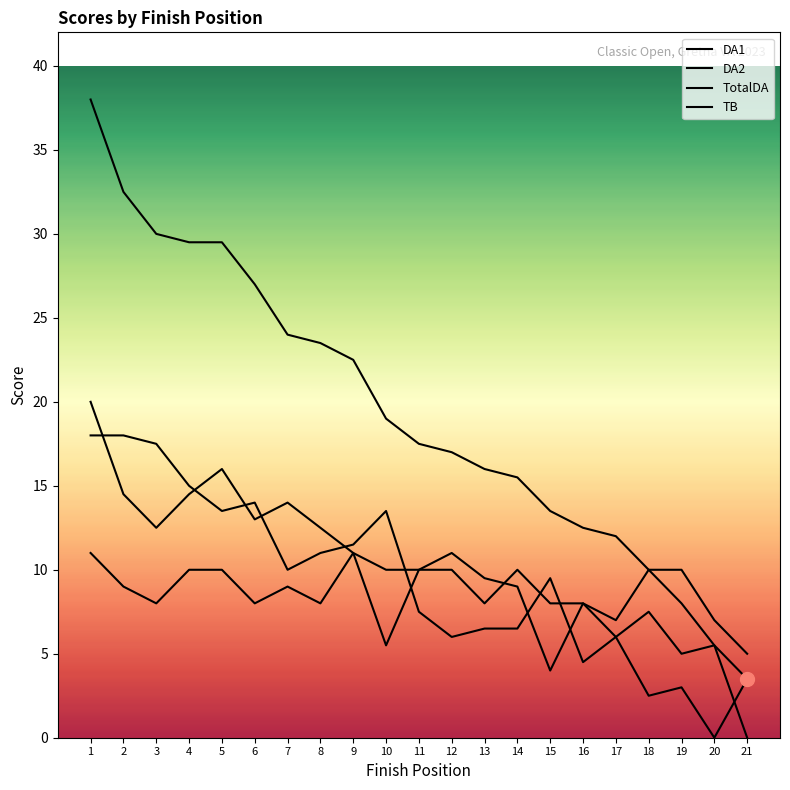

Does the chart have visible grid lines?

No